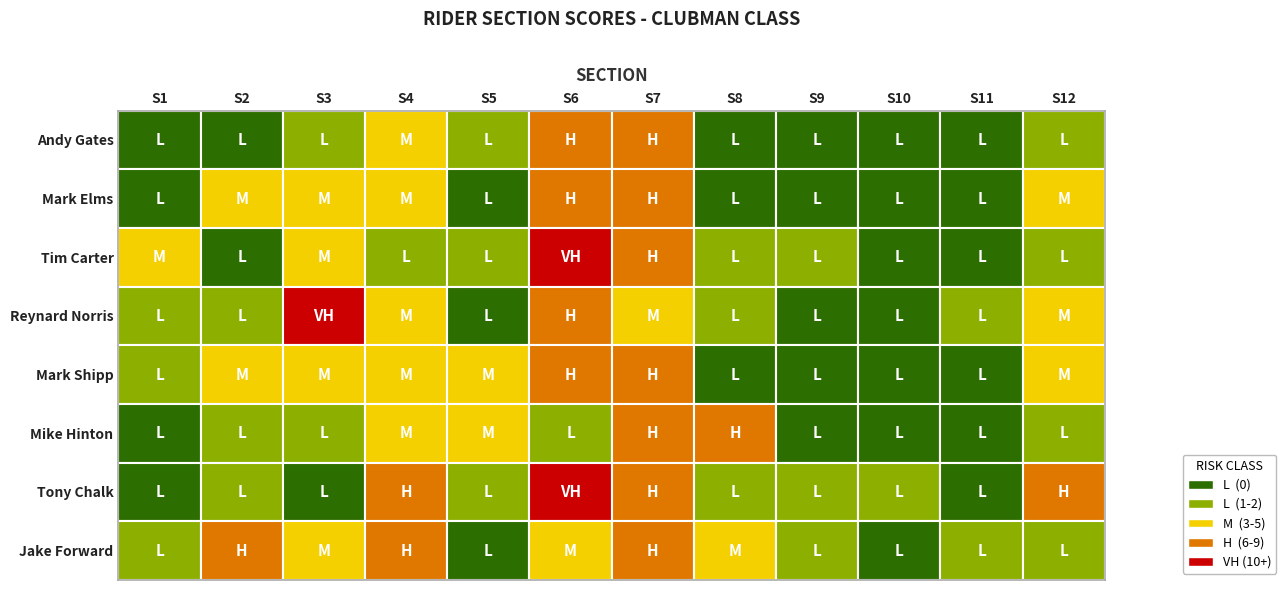

Rank the series by their maximum value, from highest to lowest.

Tim Carter, Reynard Norris, Tony Chalk, Andy Gates, Mark Elms, Mike Hinton, Jake Forward, Mark Shipp